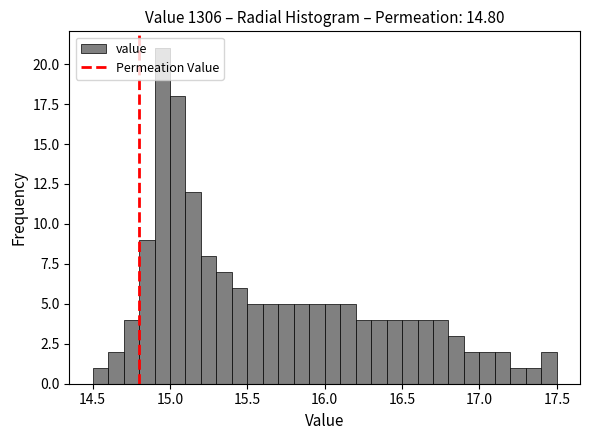

Read against the x-axis, roughly where is the centre of the tallest bar?

14.95